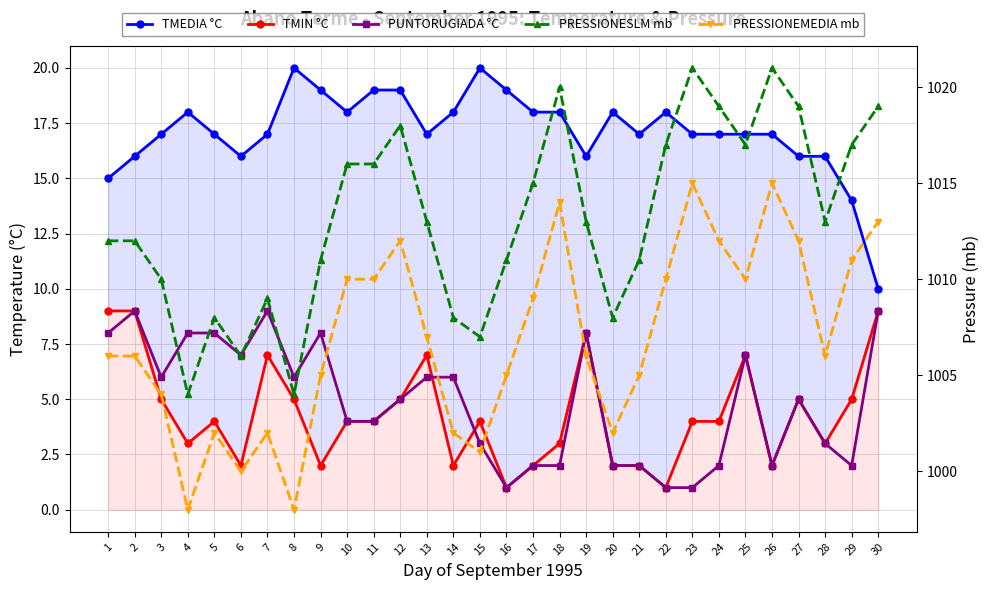

At which category is the sum across all series the highest?

30